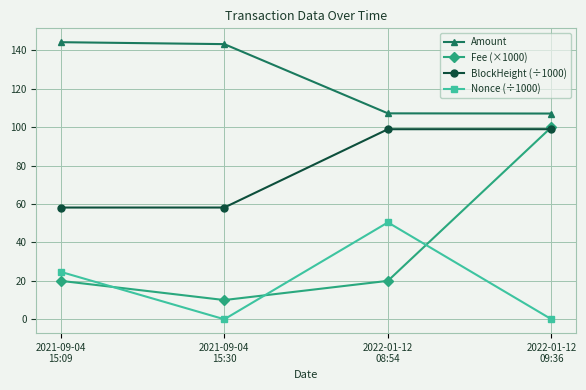

The BlockHeight (÷1000) series shows 167.2 at 2022-01-12
09:36. True or false?

False